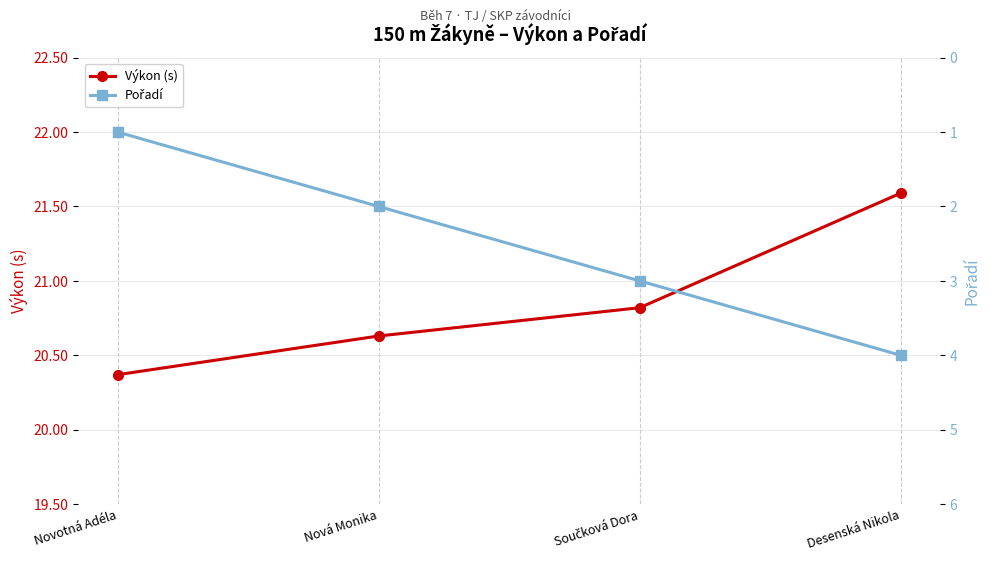

Rank the series at Nová Monika from lowest to highest value.

Pořadí, Výkon (s)